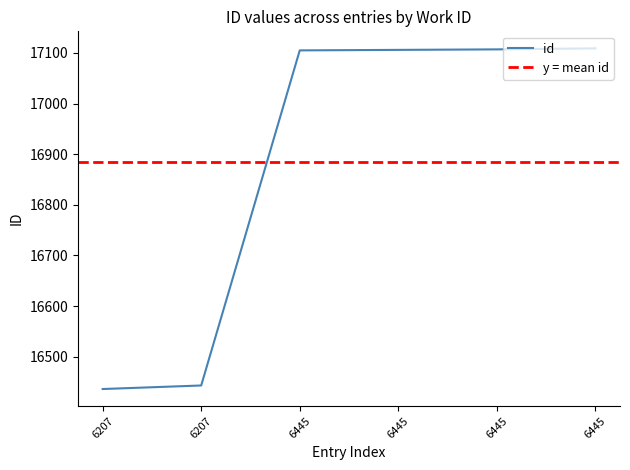

What is the value of the 4th point from the left?

17105